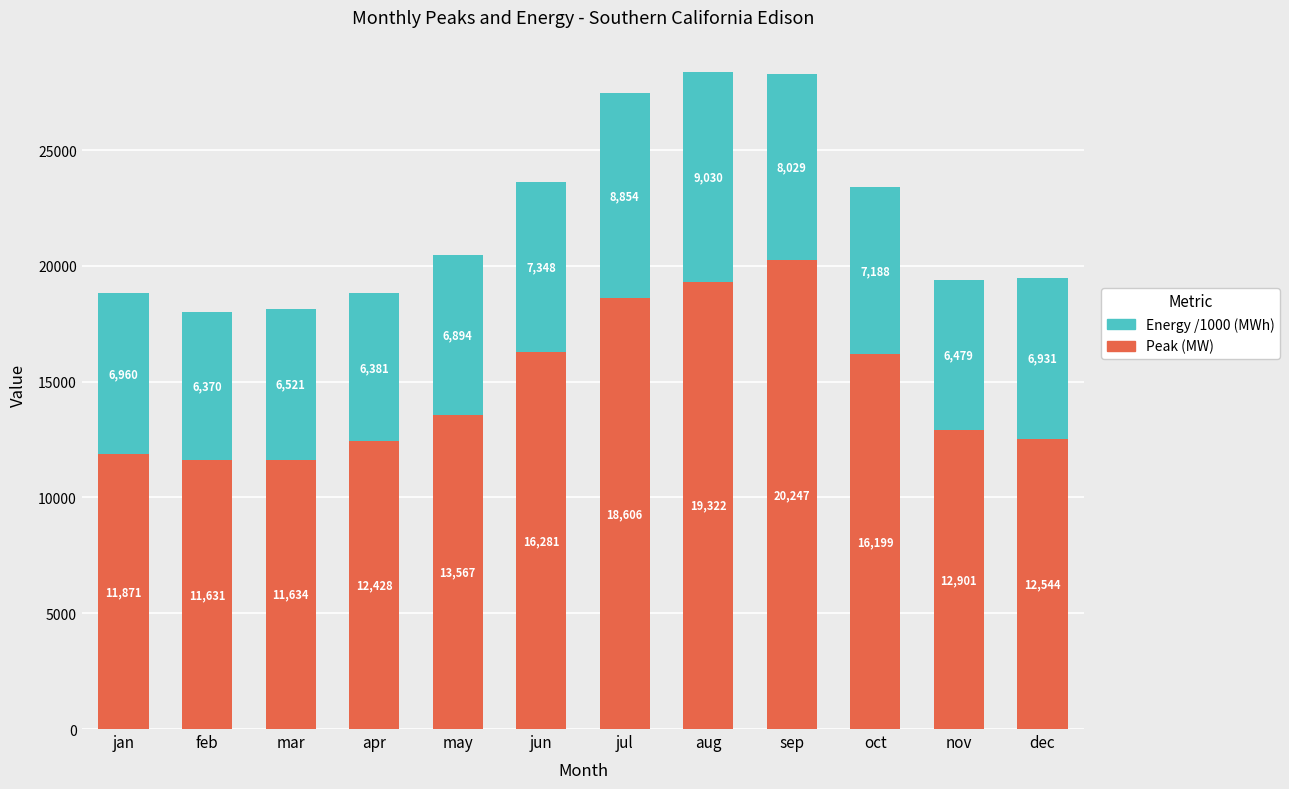

How many values in the Peak (MW) series exceed 13566?

6